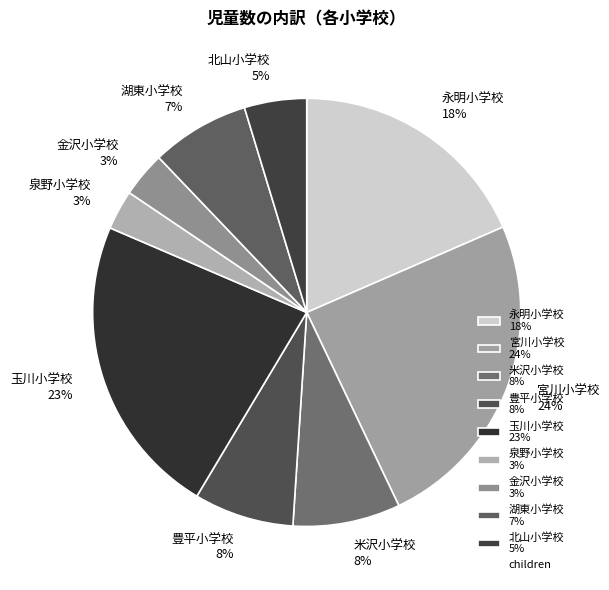

How many segments does this pie chart have?

9